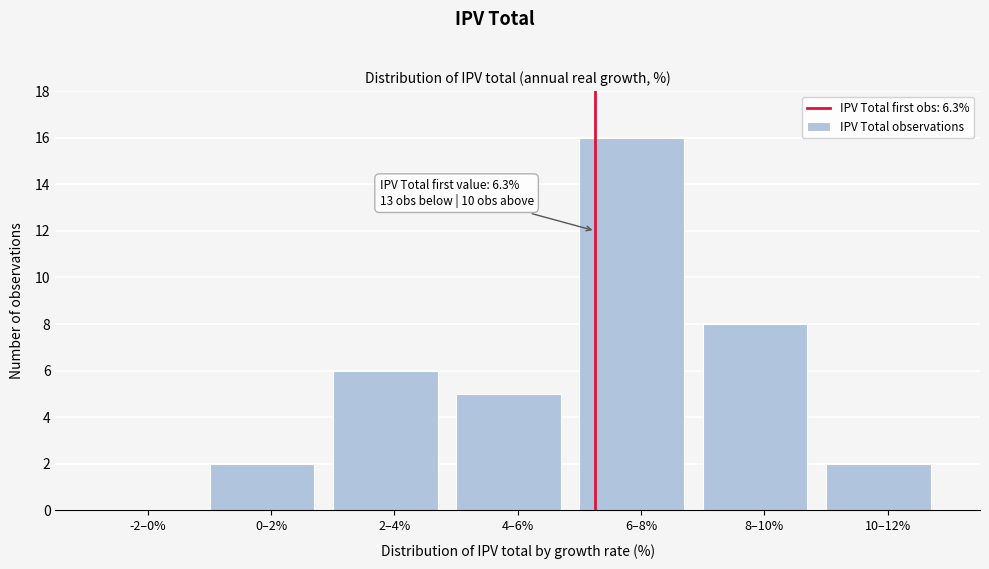

Reading right to left, extract all data points from this chart.

10–12%=2	8–10%=8	6–8%=16	4–6%=5	2–4%=6	0–2%=2	-2–0%=0